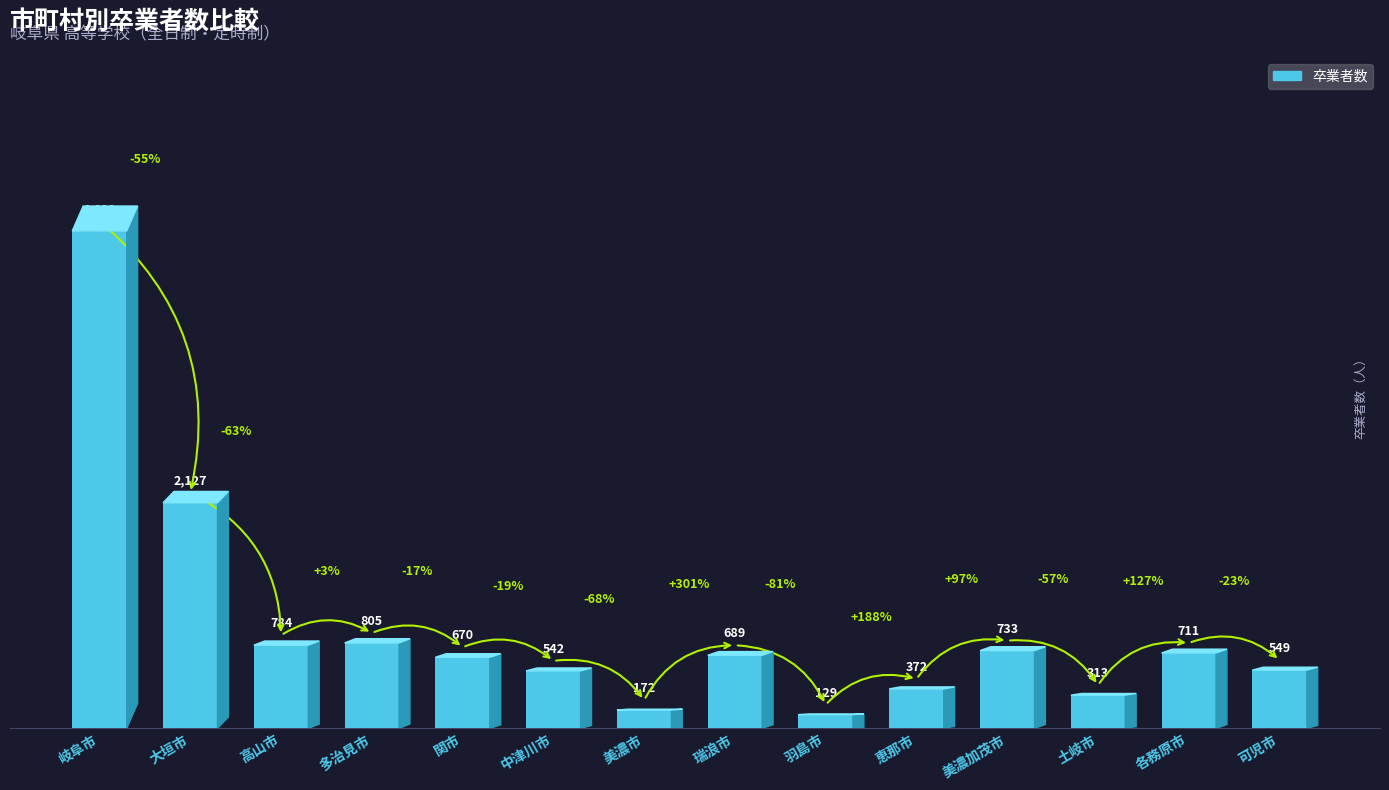

List the labels in order of value, largest first.

岐阜市, 大垣市, 多治見市, 高山市, 美濃加茂市, 各務原市, 瑞浪市, 関市, 可児市, 中津川市, 恵那市, 土岐市, 美濃市, 羽島市